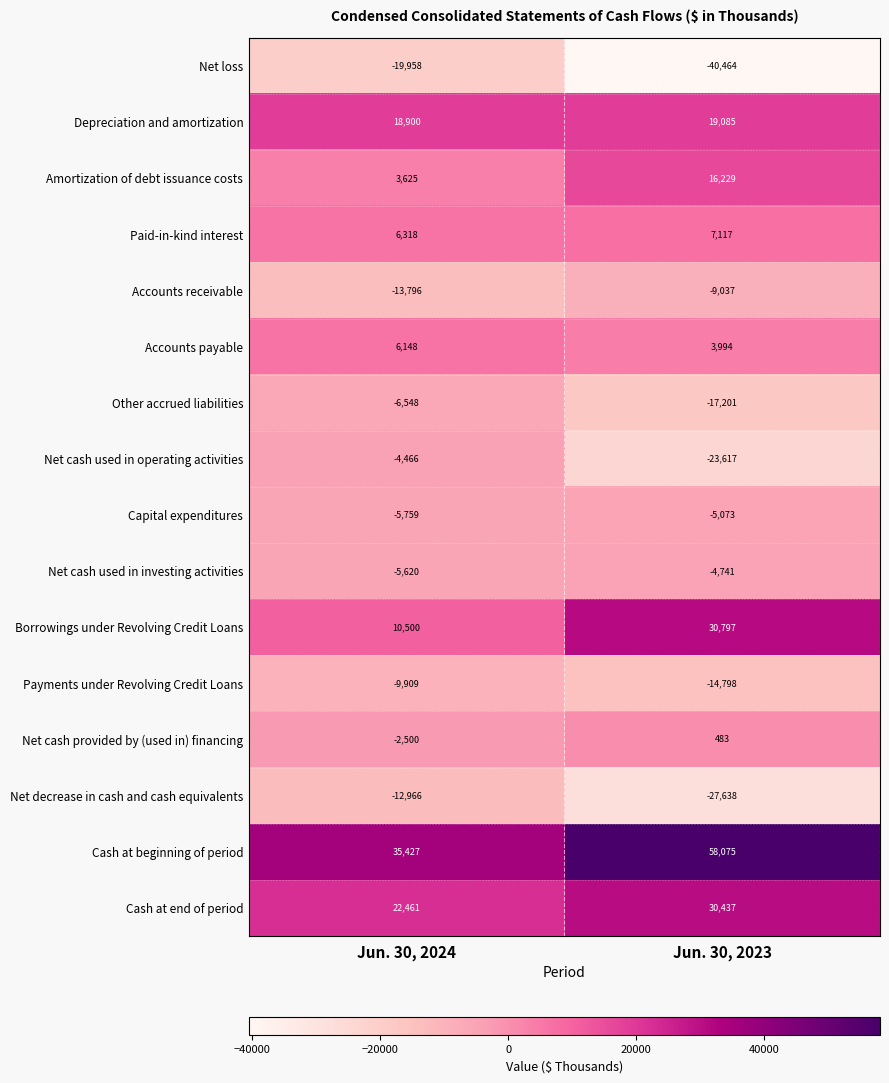

Is the value of Net loss at Jun. 30, 2024 greater than the value of Cash at beginning of period at Jun. 30, 2023?

No